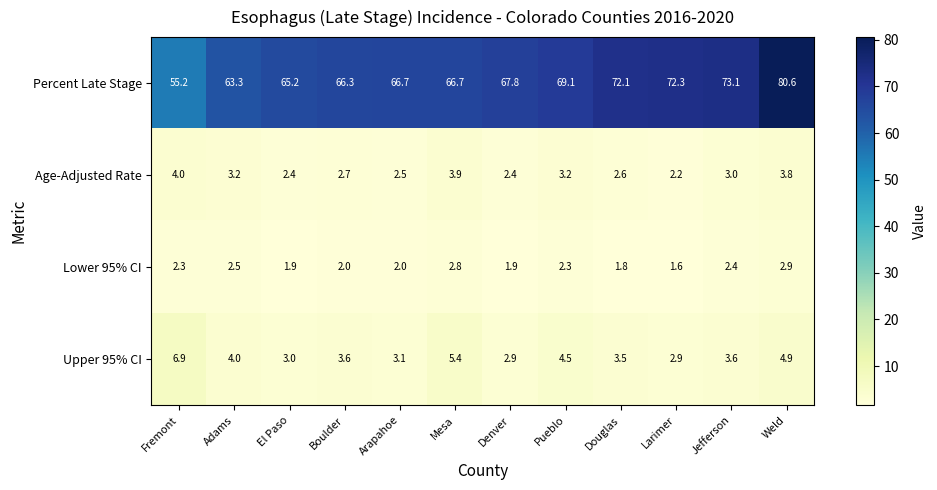

Which label corresponds to the largest value in the chart?

Weld